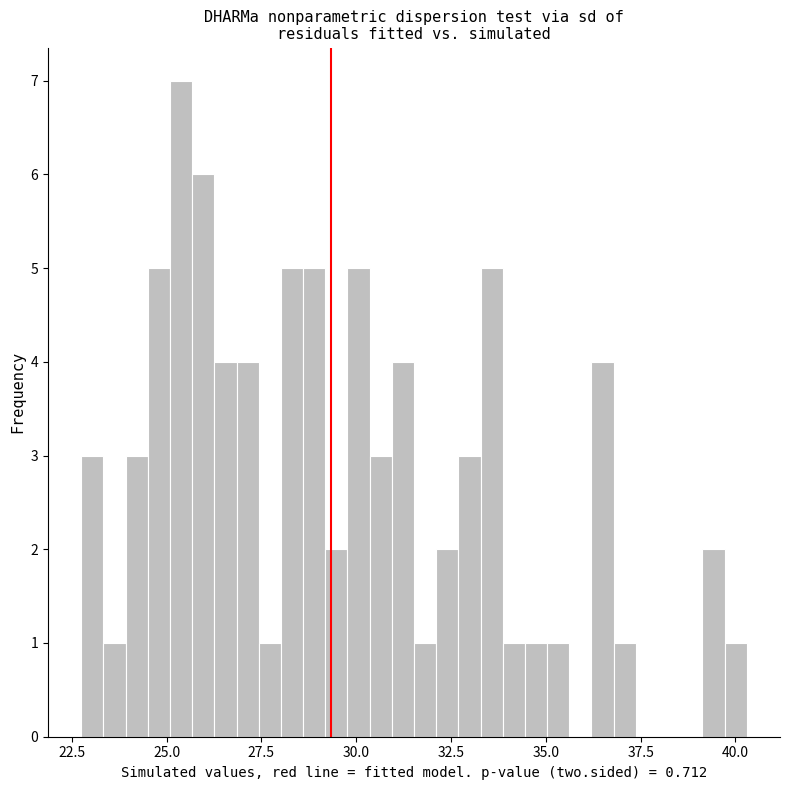

Read against the x-axis, roughly where is the centre of the tallest bar?

25.5